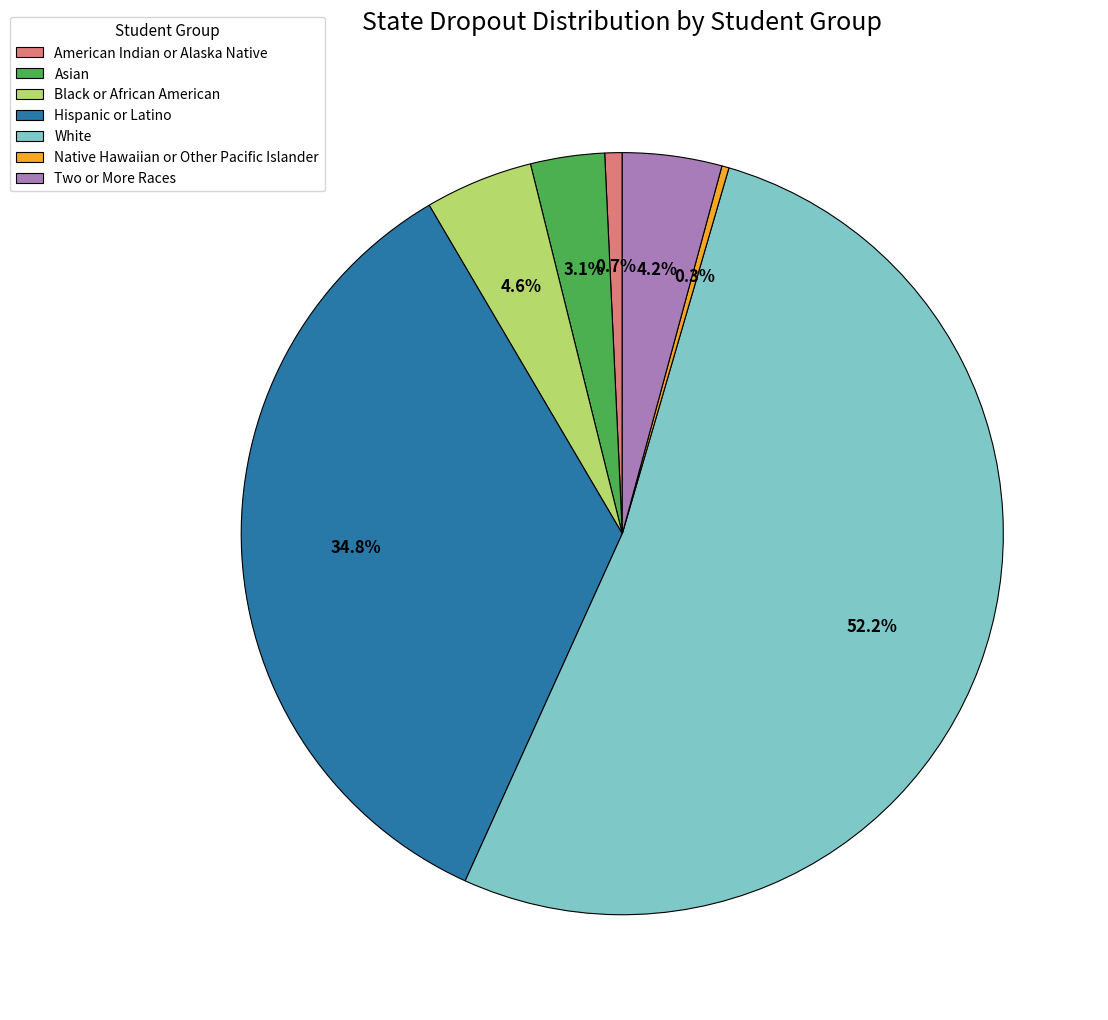

What percentage is the White slice, to the nearest percent?

52%